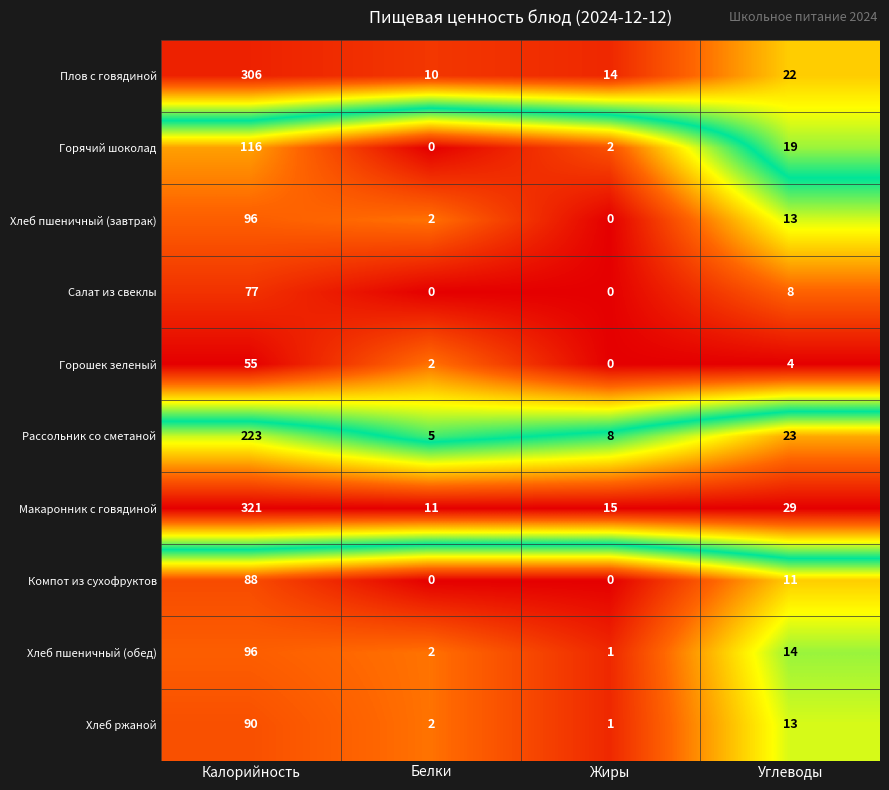

What is the total value across all series at Углеводы?

156